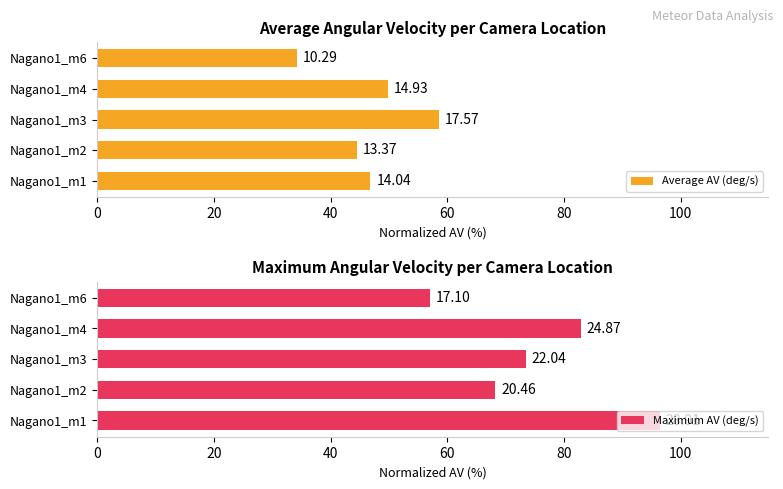

What is the spread (max minus min) of values at Nagano1_m1?

49.6